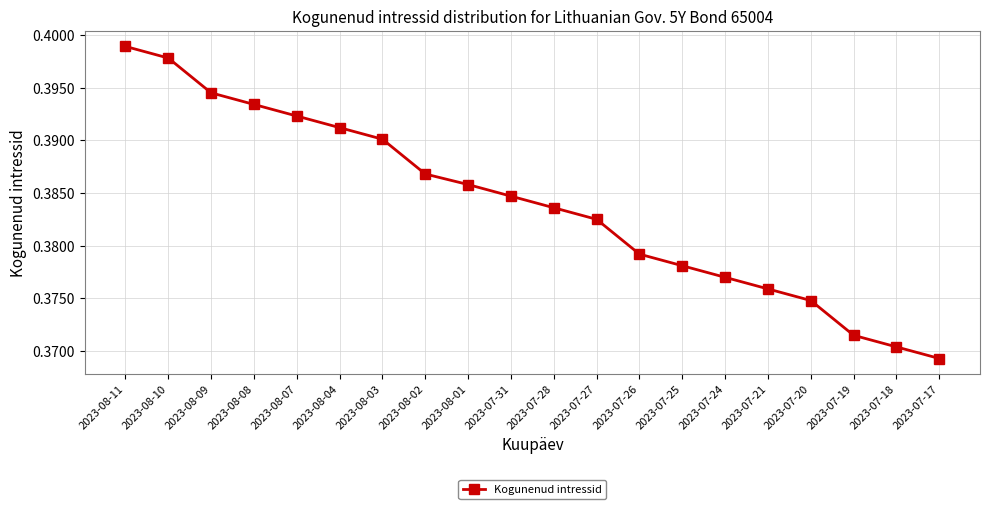

What is the sum of all values?

7.7